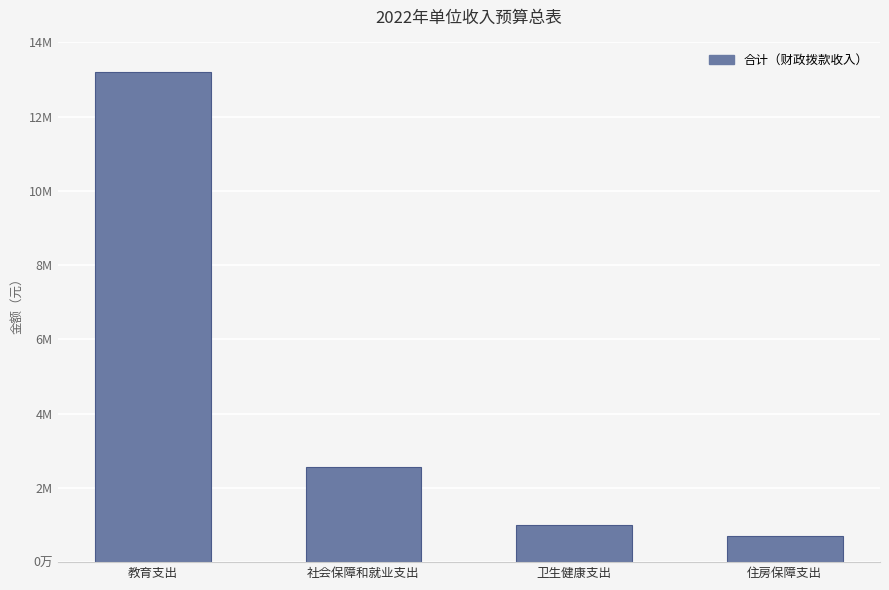

Read the value at 社会保障和就业支出.

2553400